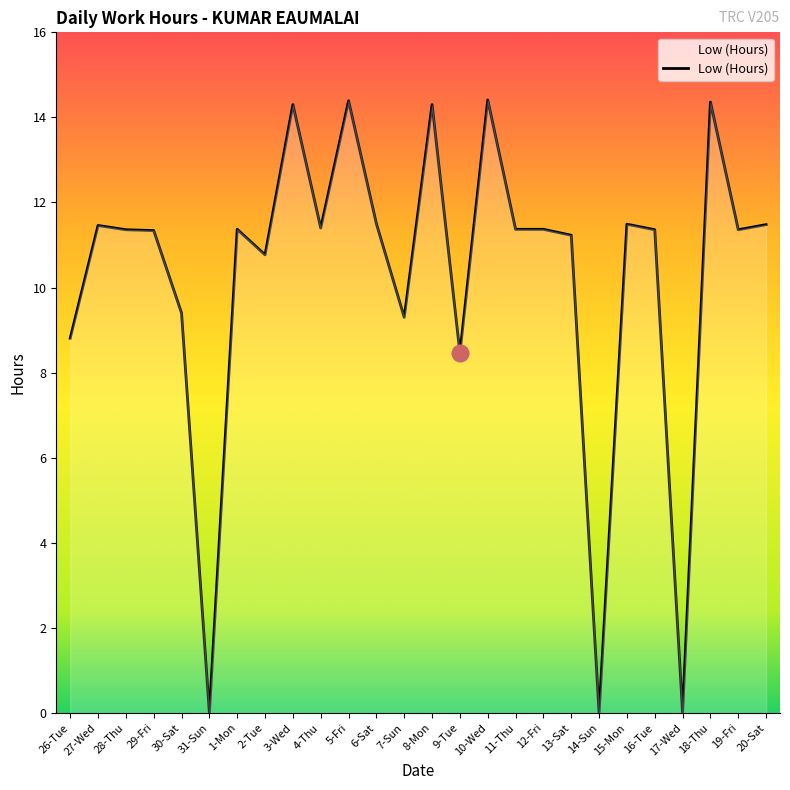

Where does the data first go above 11?

27-Wed